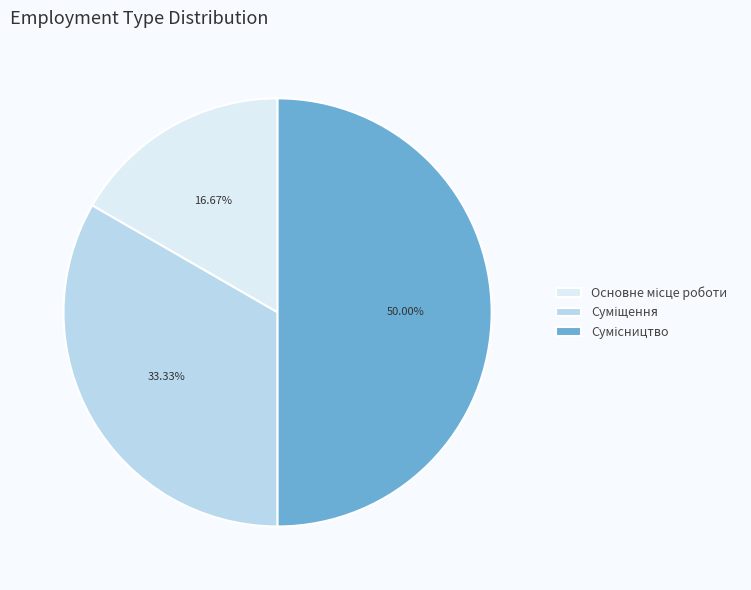

What is the smallest slice in the pie chart?

Основне місце роботи